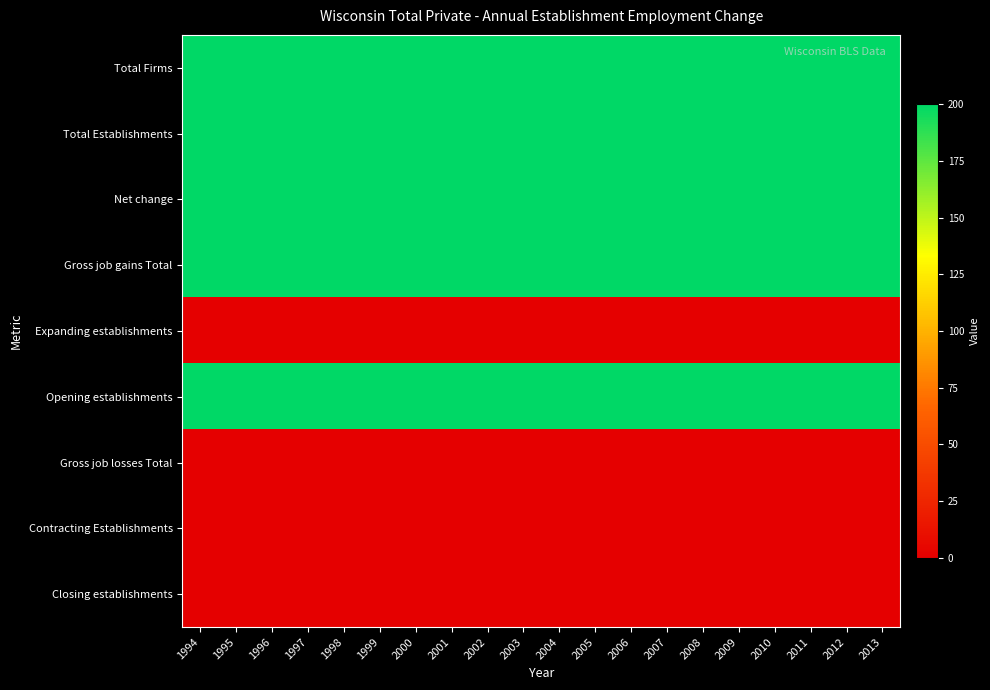

Which has a higher value, 1996 or 2012?

1996